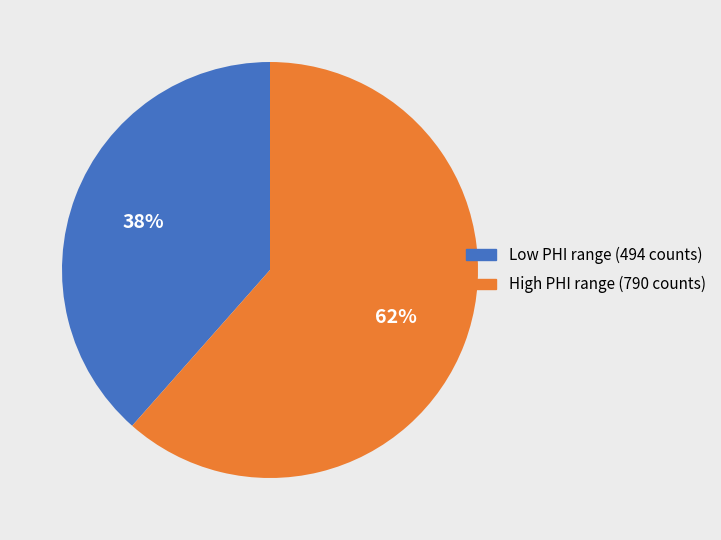

Is the sum of Low PHI range (494 counts) and High PHI range (790 counts) greater than half?

Yes